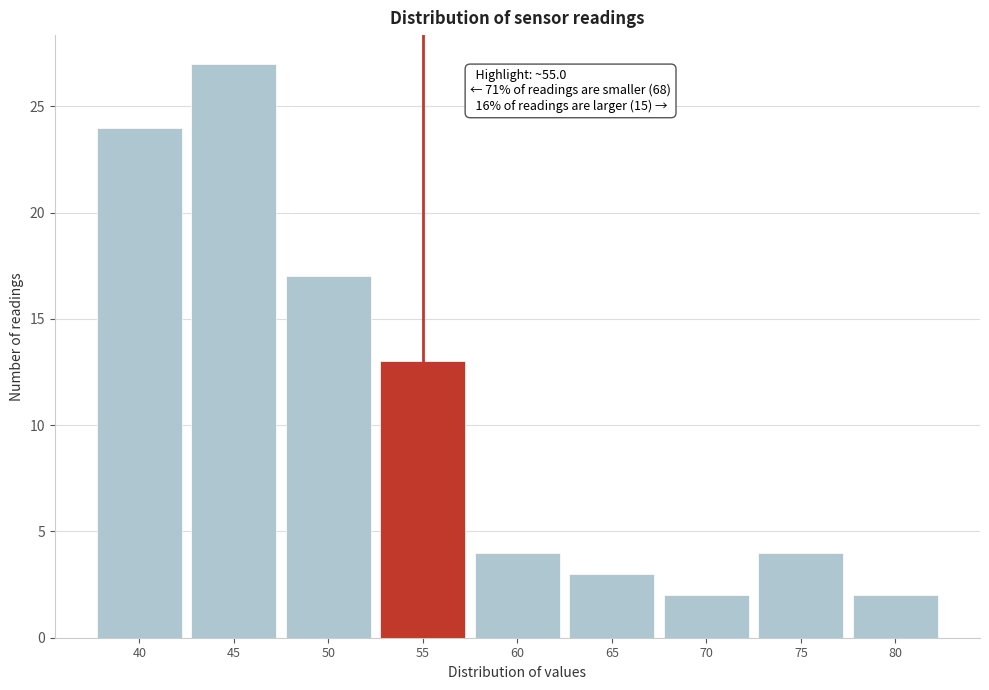

Reading left to right, extract all data points from this chart.

24	27	17	13	4	3	2	4	2